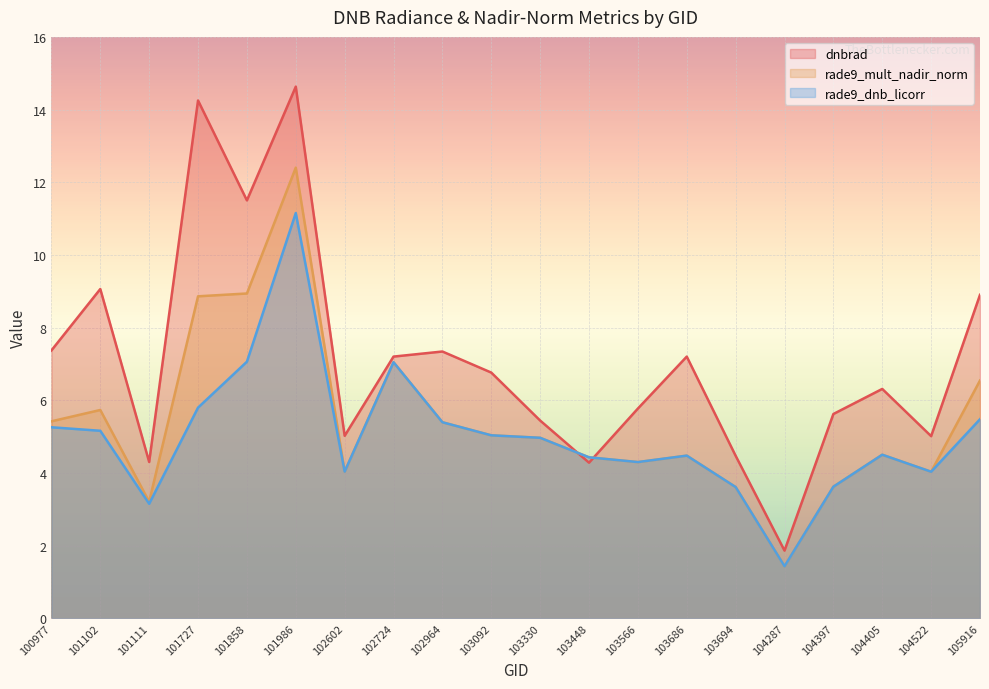

Which series changed the most between 101727 and 103330?

dnbrad